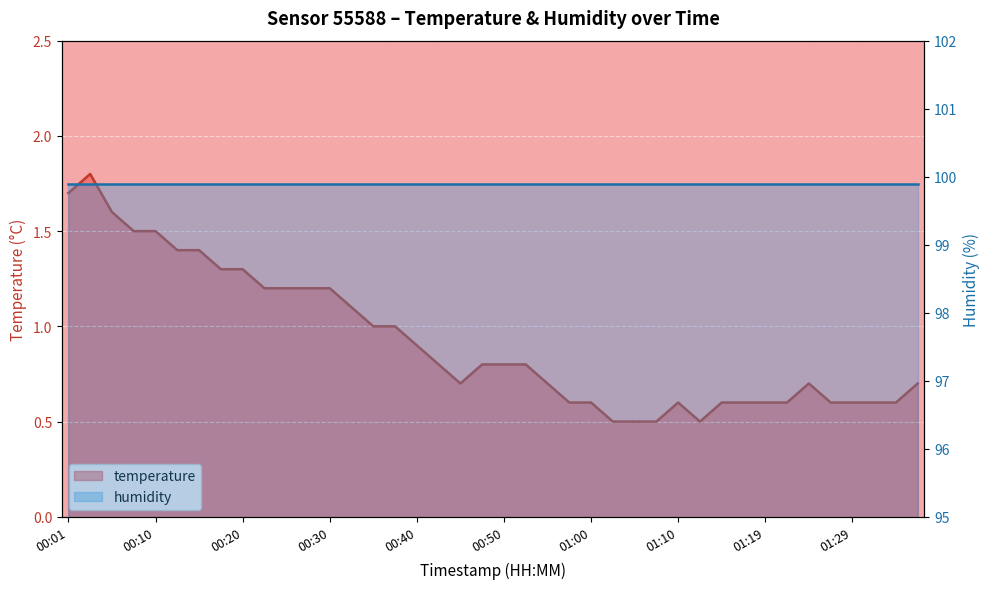

Which has a higher value, 01:36 or 00:28?

00:28